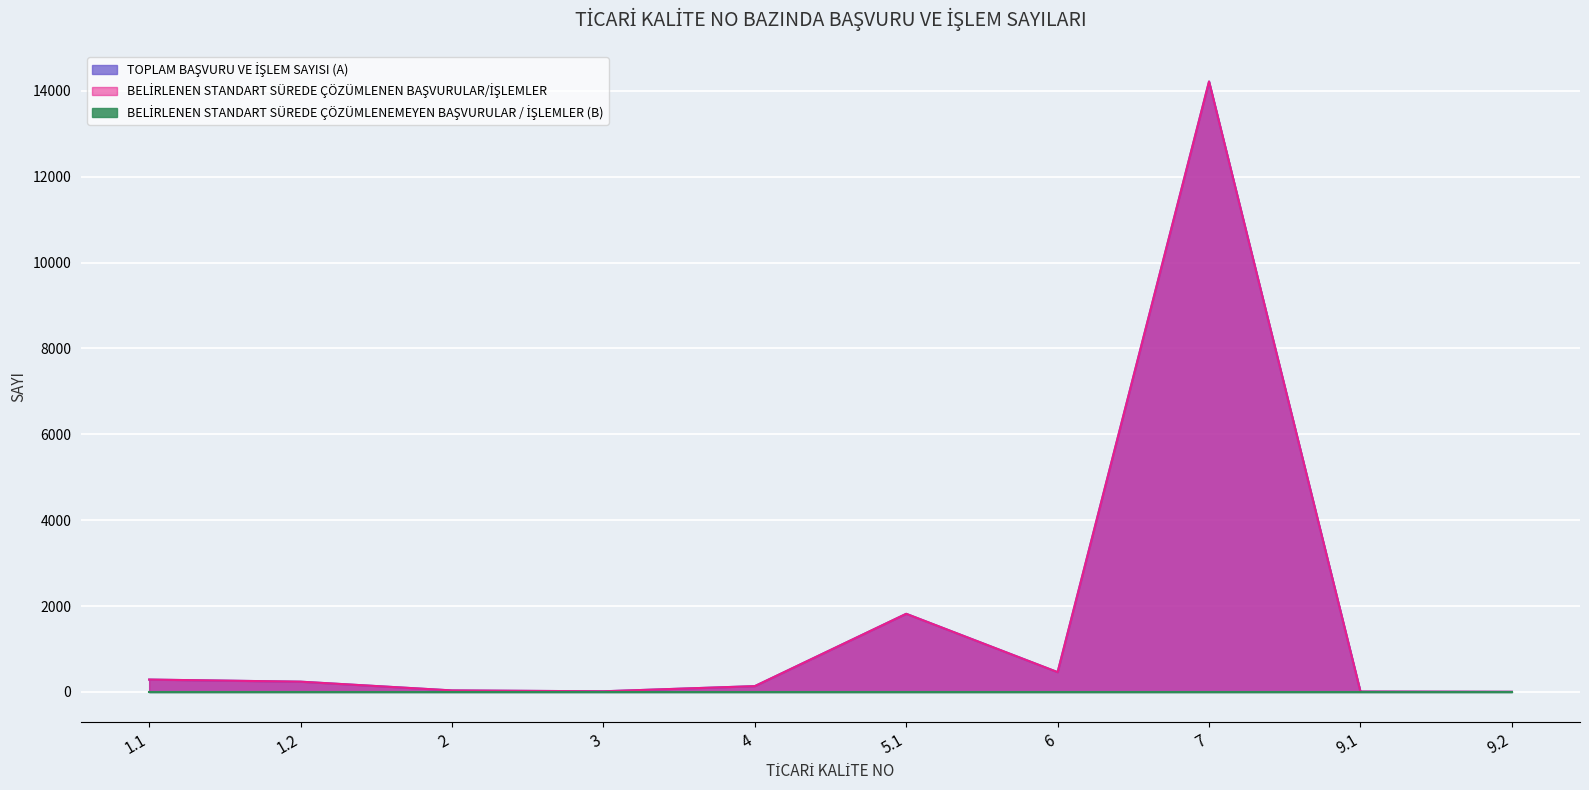

True or false: TOPLAM BAŞVURU VE İŞLEM SAYISI (A) has more than 1 points higher than both neighbors.

True